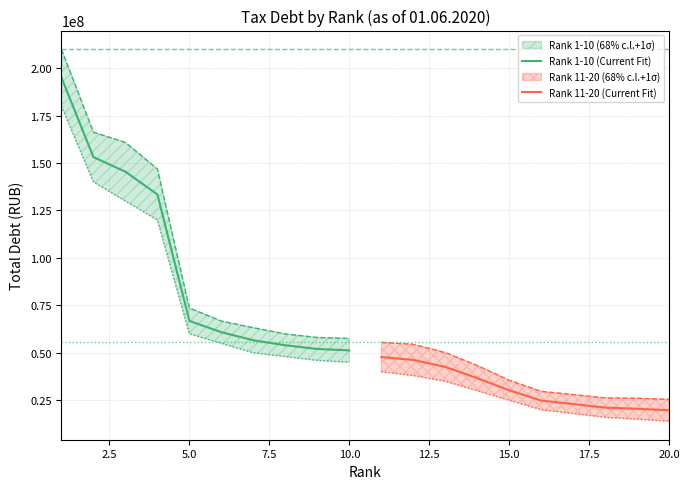

What is the maximum value for Rank 1-10 (Current Fit)?

195006560.0